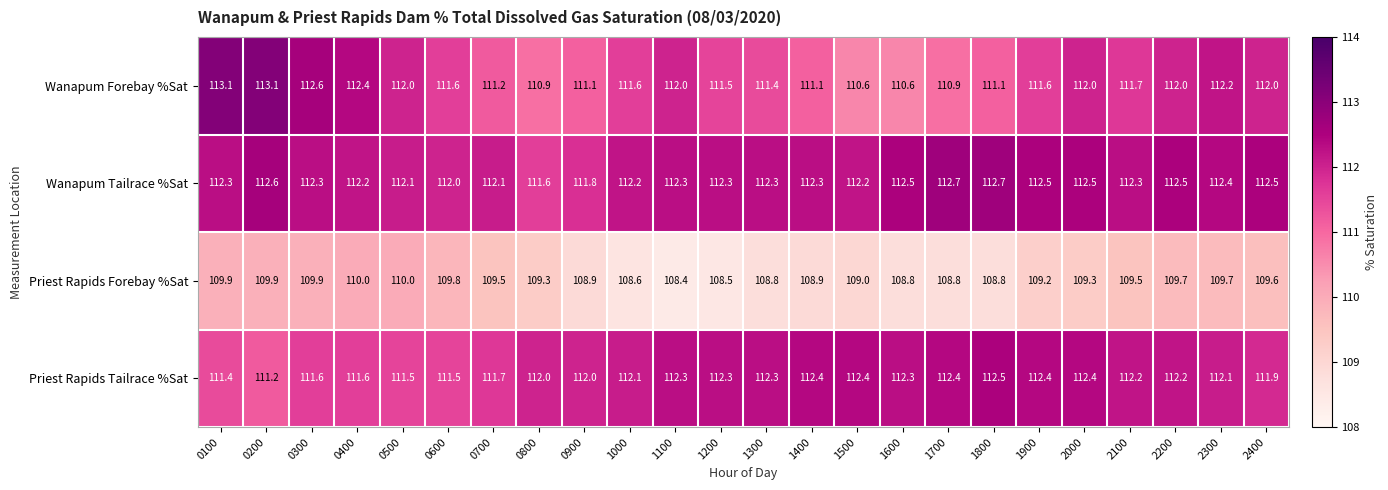

What is the minimum value shown in the chart?

108.4